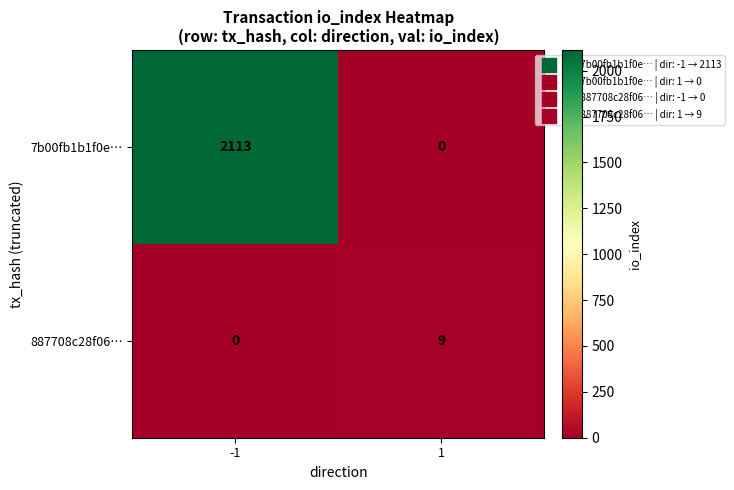

Rank the series at 1 from lowest to highest value.

7b00fb1b1f0e…, 887708c28f06…